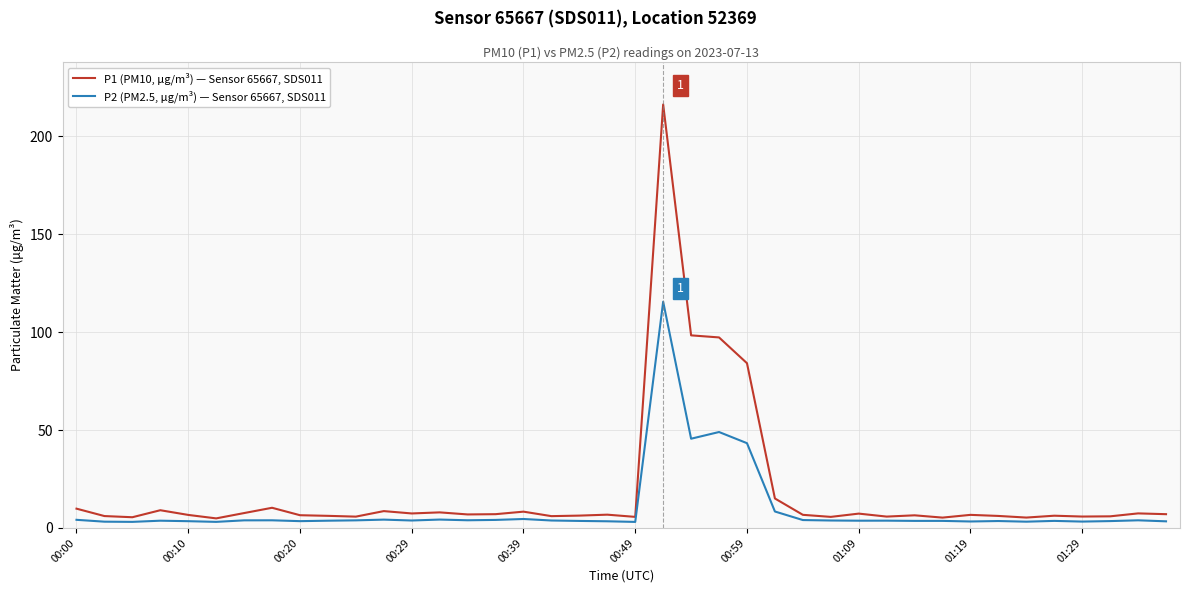

True or false: P1 (PM10, μg/m³) — Sensor 65667, SDS011 has more than 0 points higher than both neighbors.

True